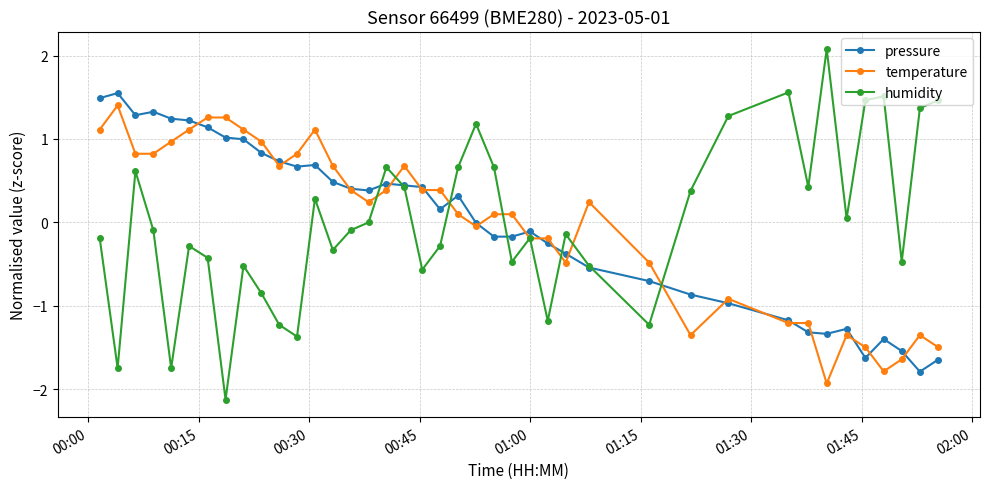

What are all the series names shown in the legend?

pressure, temperature, humidity